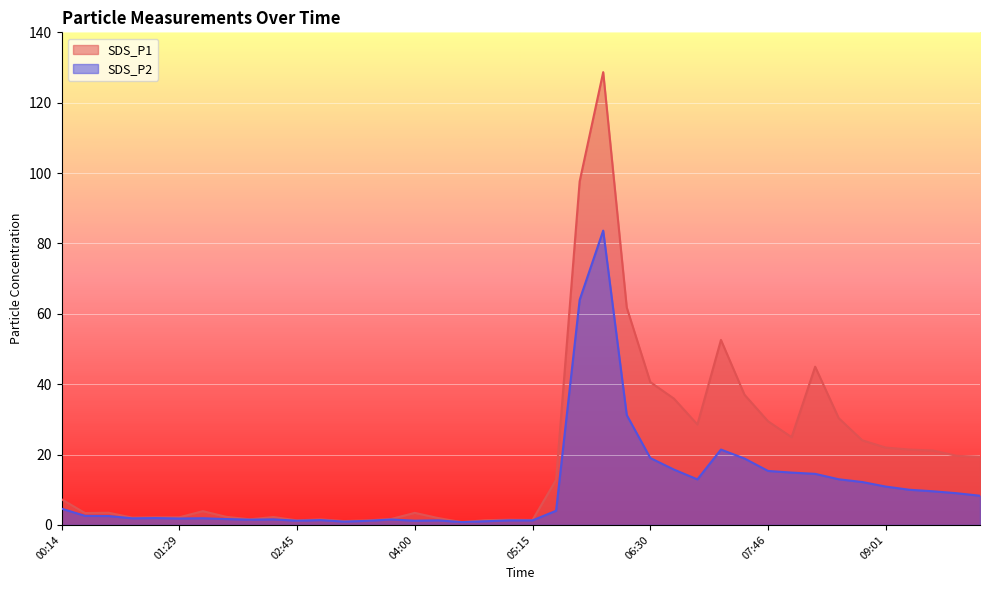

At which category does SDS_P2 reach its first local valley?

00:59